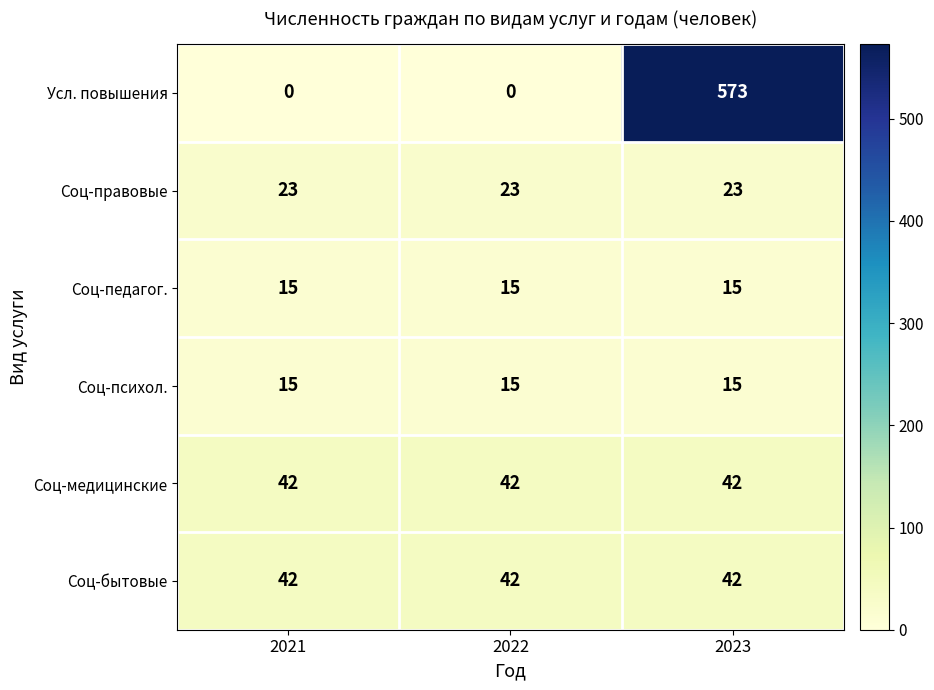

At which category is the sum across all series the highest?

2023